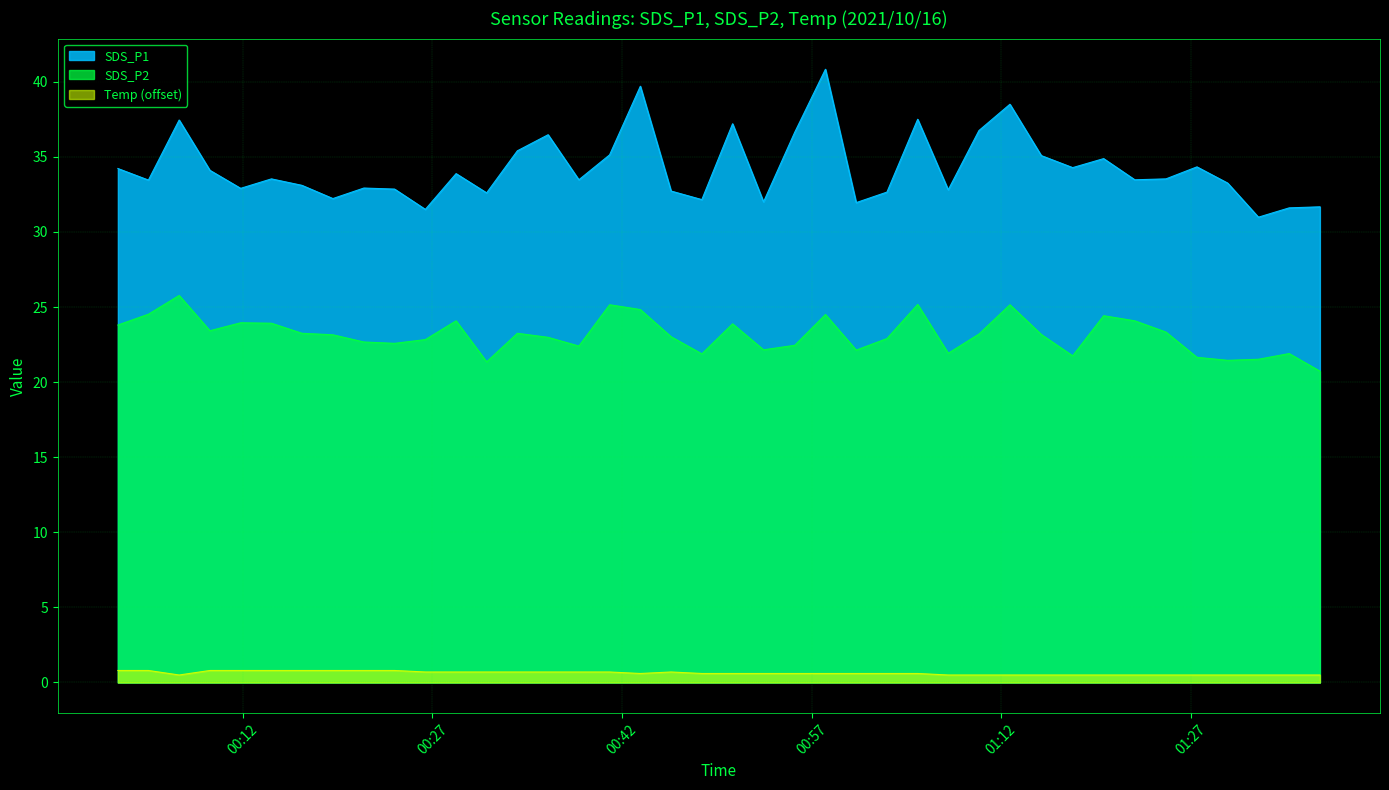

What is the total value across all series at 2021/10/16 01:10:15?

60.5